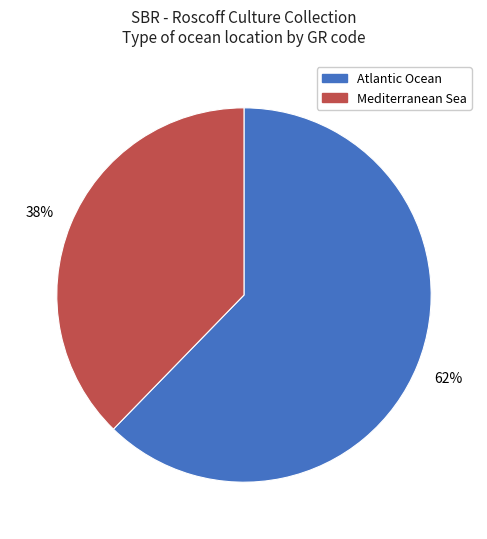

What percentage is the Mediterranean Sea slice, to the nearest percent?

38%